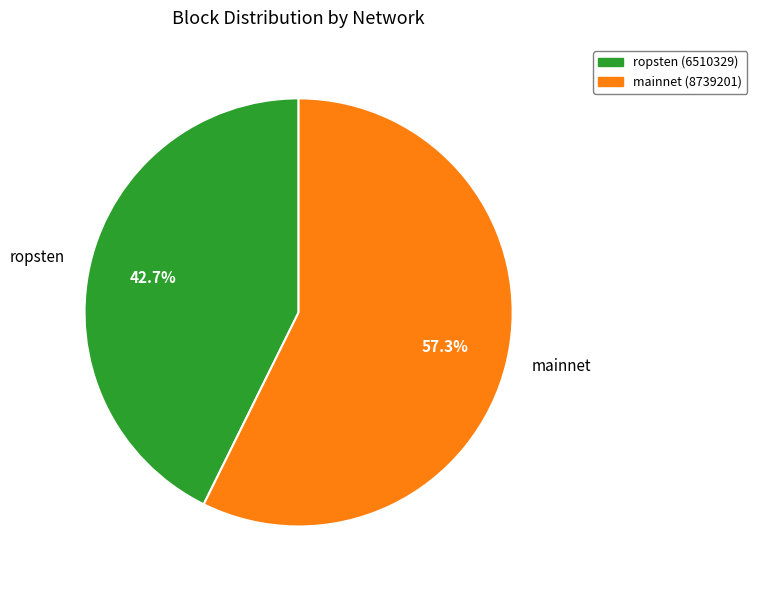

Rank the categories by value from highest to lowest.

mainnet, ropsten